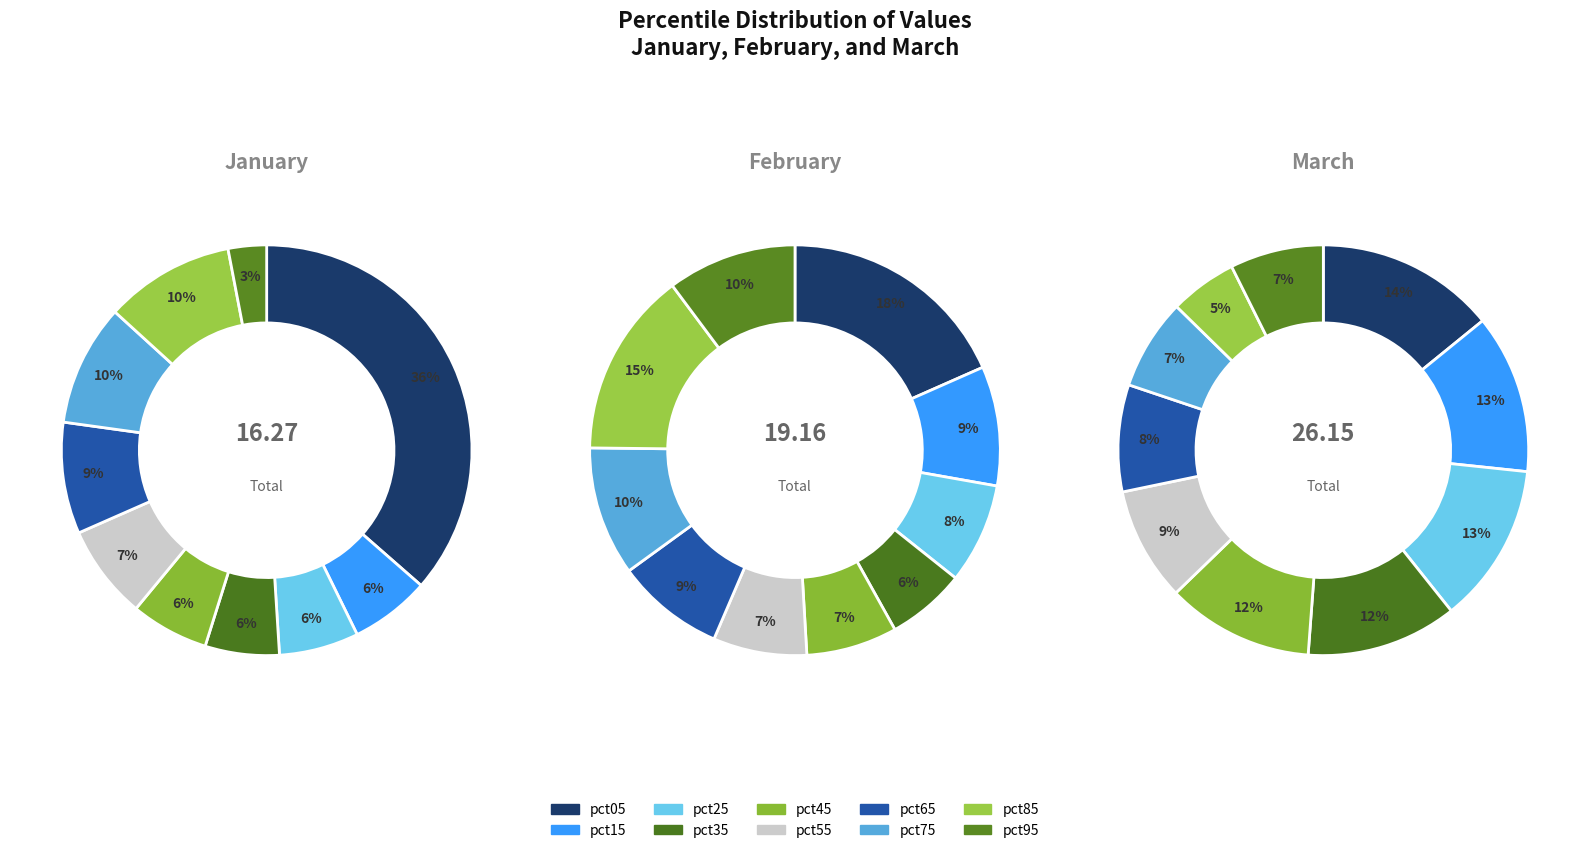

Which has a higher value, 4 or 8?

8